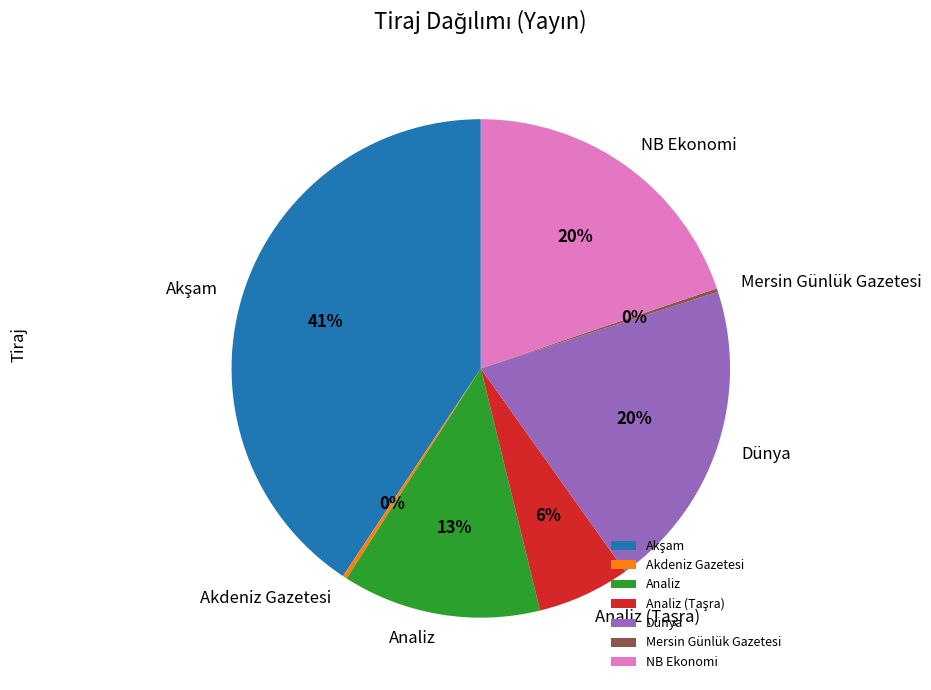

To the nearest percent, what is the difference between the Analiz and NB Ekonomi slice percentages?

7%